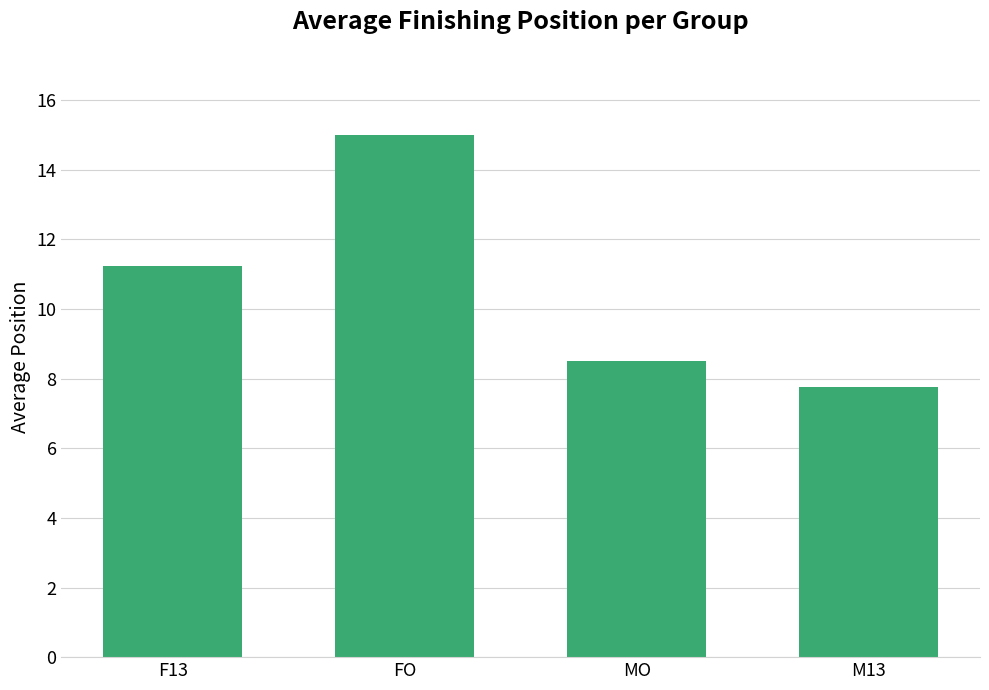

Between MO and M13, which is larger?

MO